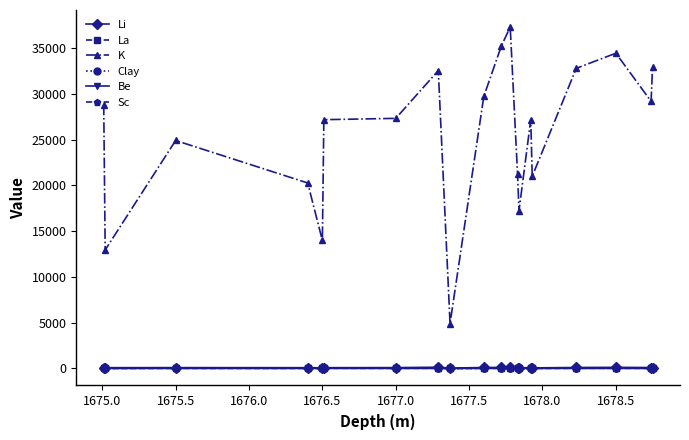

Which series has the widest spread of values?

K